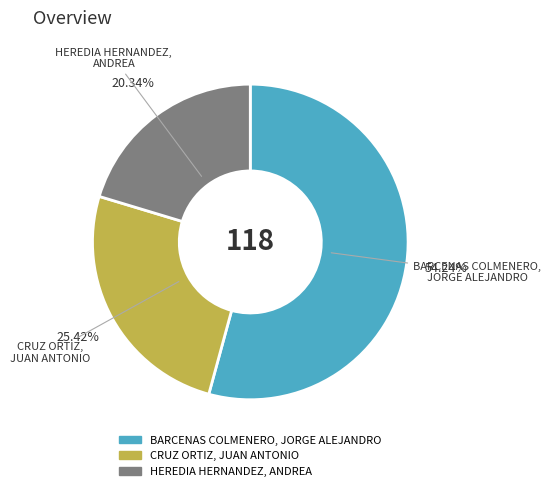

How many slices are in this pie chart?

3